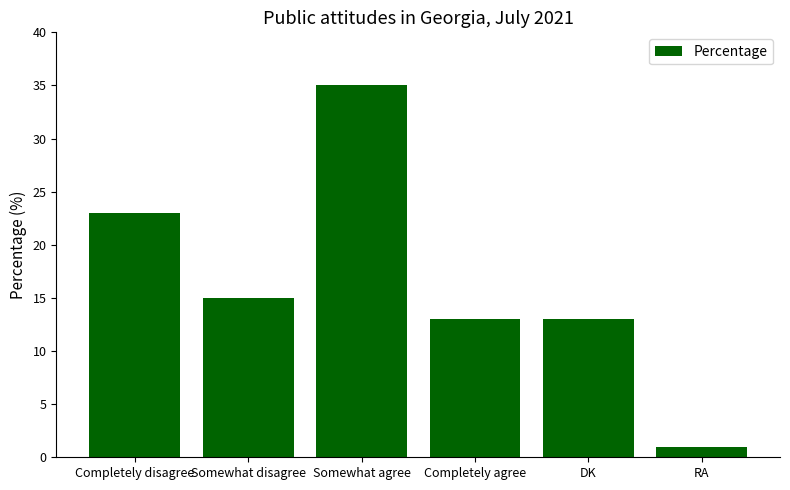

How many bars are there in total?

6